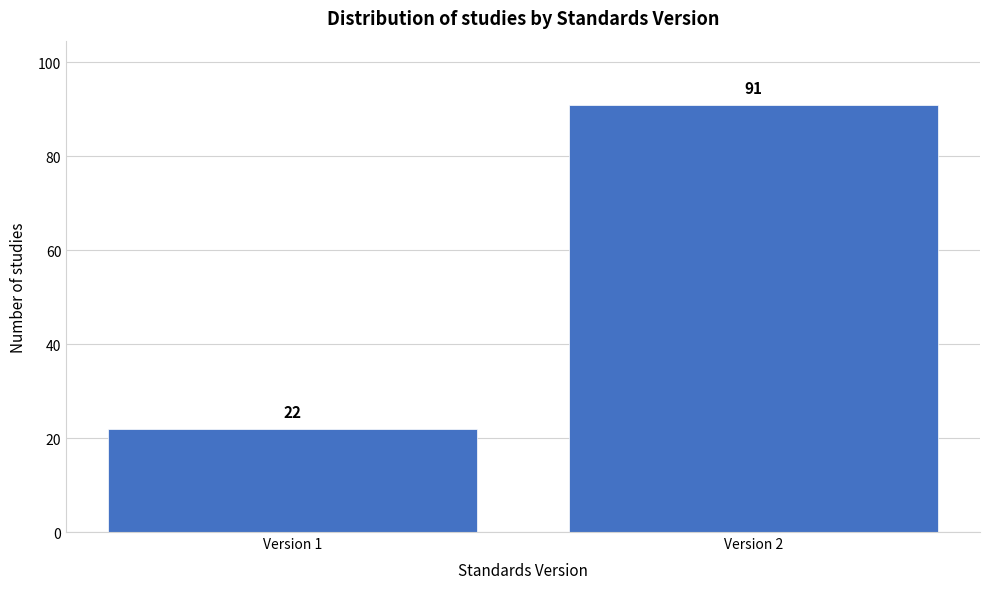

Reading left to right, transcribe all the data shown in this chart.

22	91